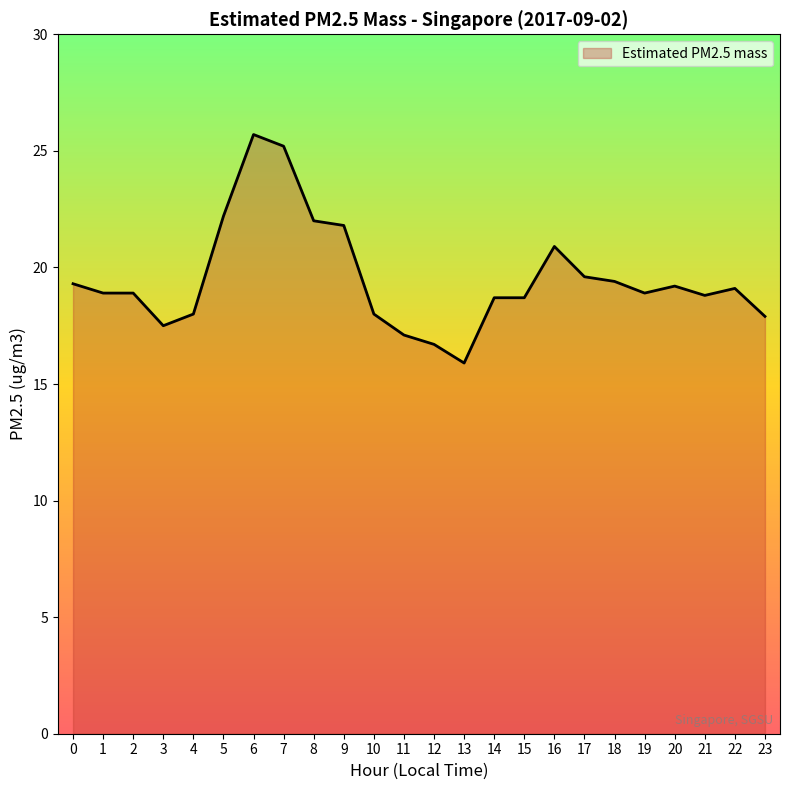

What is the ratio of the value at 9 to the value at 12?

1.3